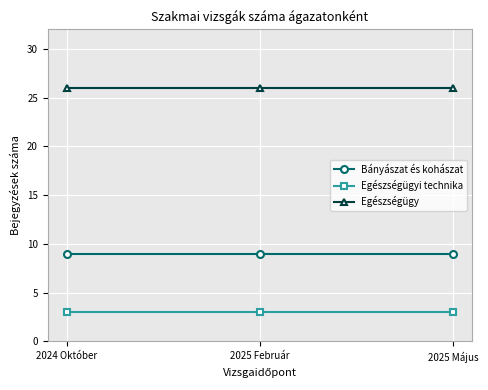

What is the sum of all Egészségügyi technika values?

9